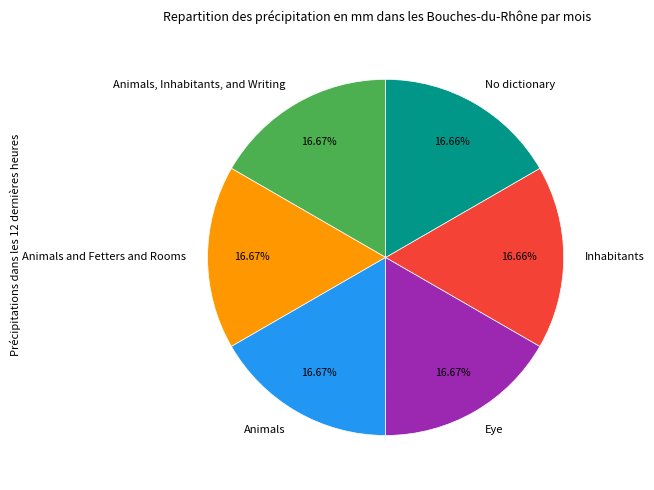

To the nearest percent, what percentage of the pie is Animals, Inhabitants, and Writing?

17%